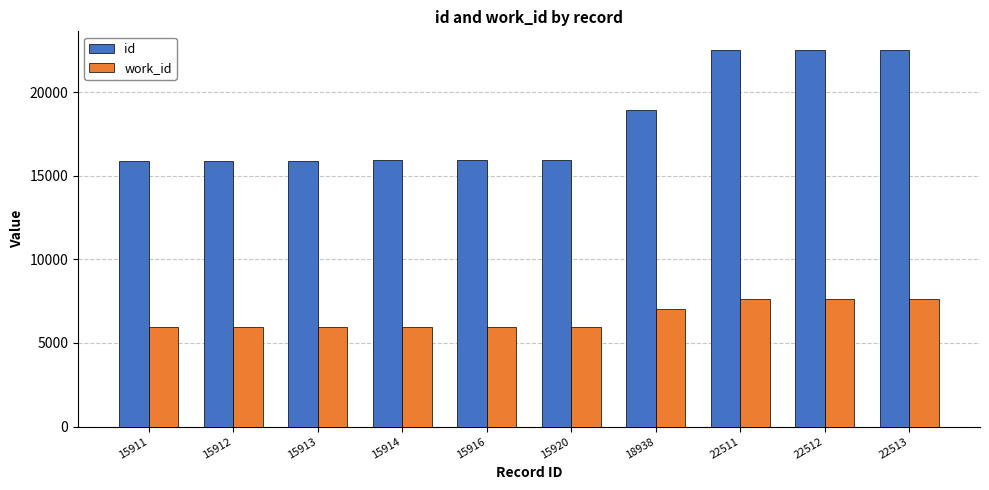

What is the minimum value shown in the chart?

5981